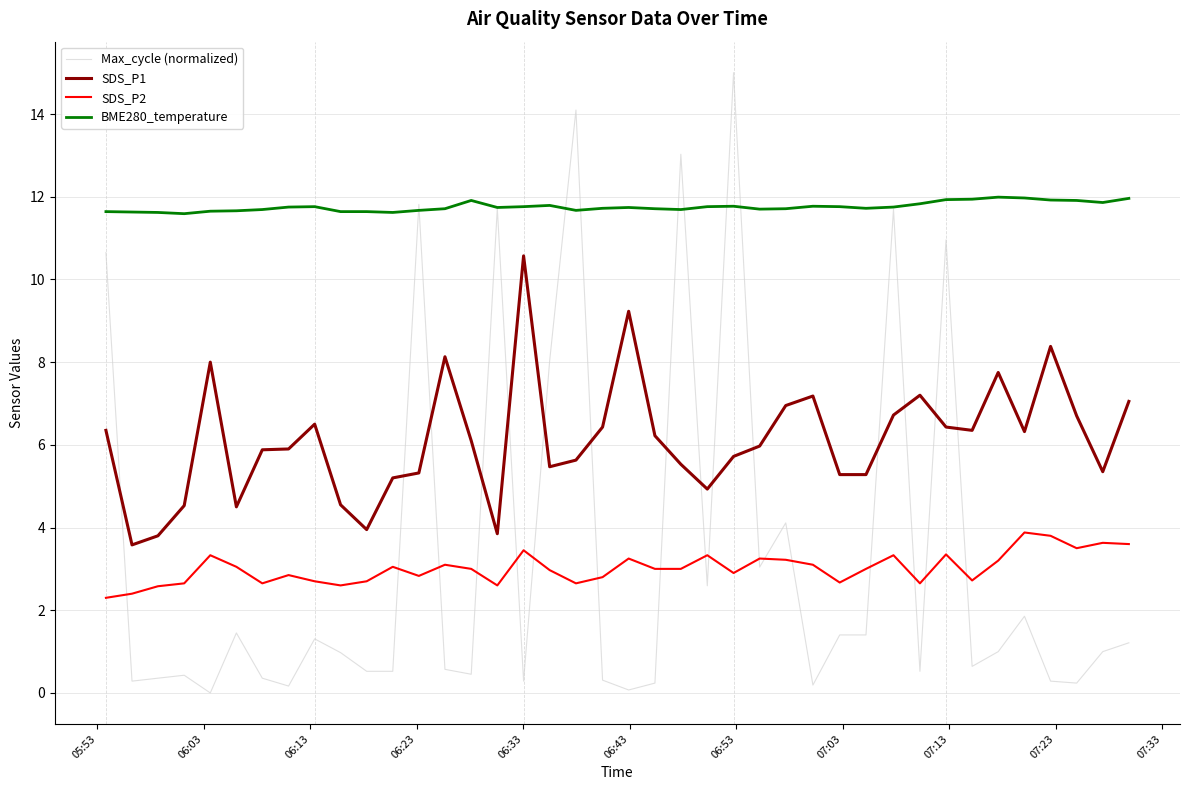

Which series has the largest range (max minus min)?

Max_cycle (normalized)